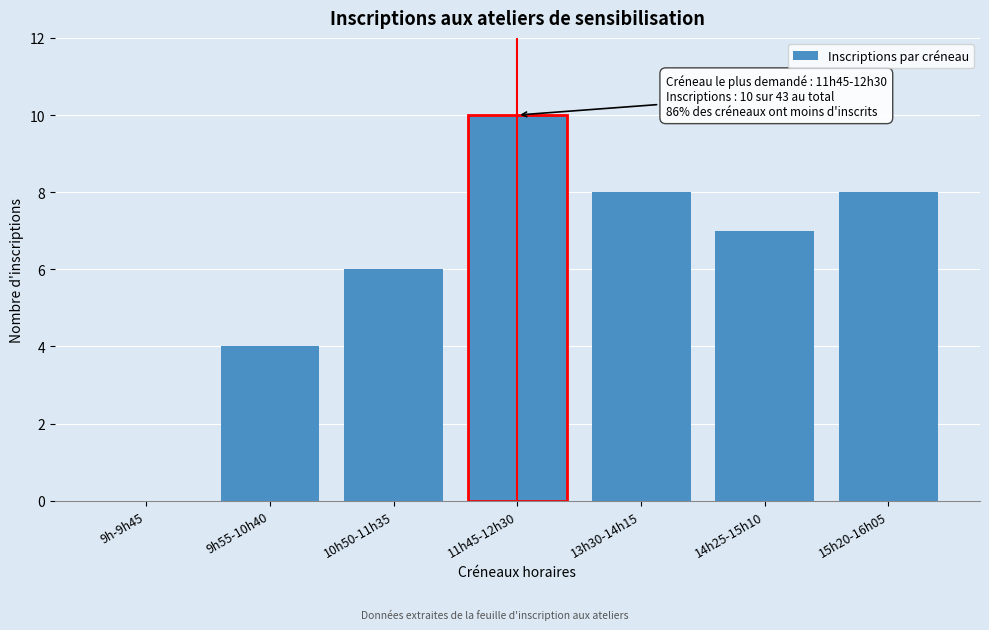

Reading right to left, extract all data points from this chart.

15h20-16h05=8	14h25-15h10=7	13h30-14h15=8	11h45-12h30=10	10h50-11h35=6	9h55-10h40=4	9h-9h45=0